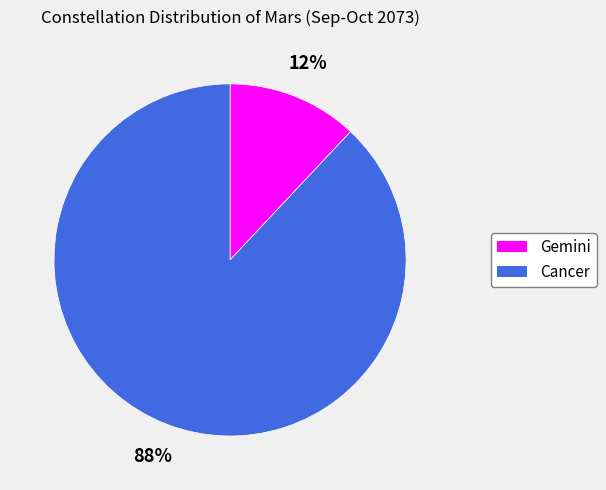

Which has a higher value, Cancer or Gemini?

Cancer